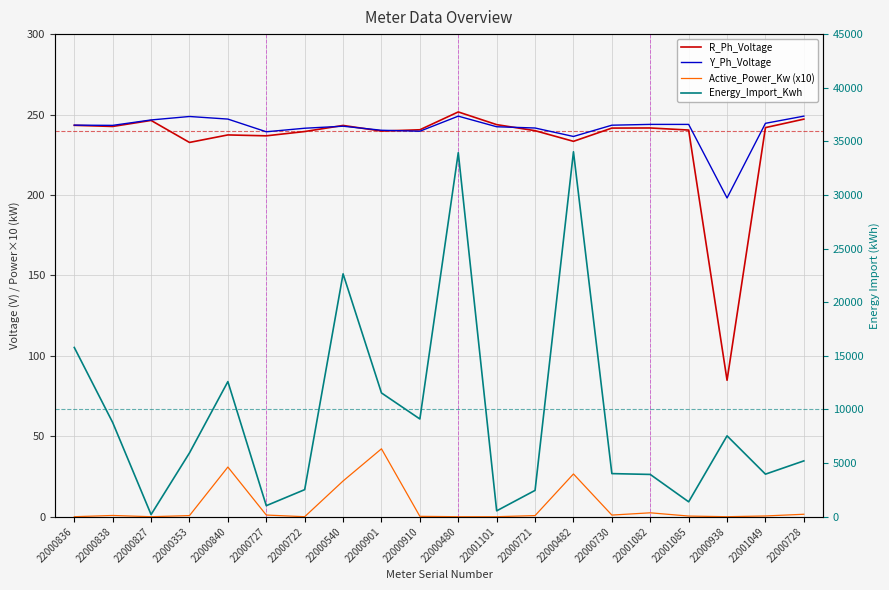

The Active_Power_Kw (x10) series shows 26.0 at 22000901. True or false?

False